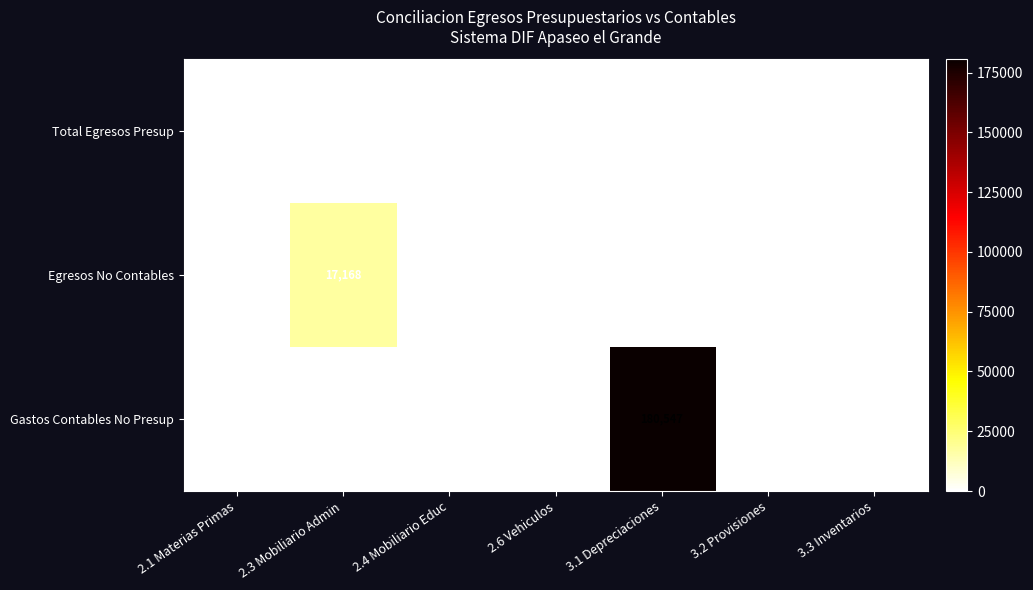

How many data points does each series have?

7